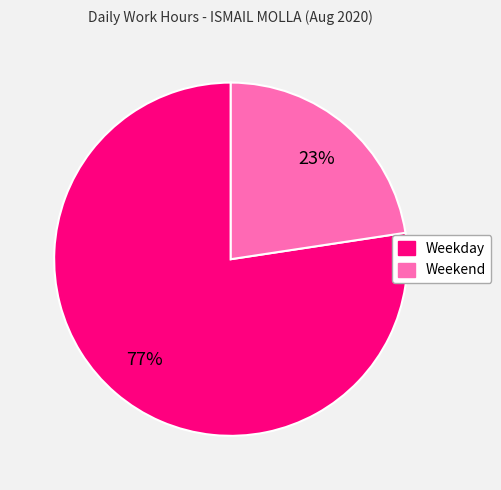

Does any single category account for the majority?

Yes